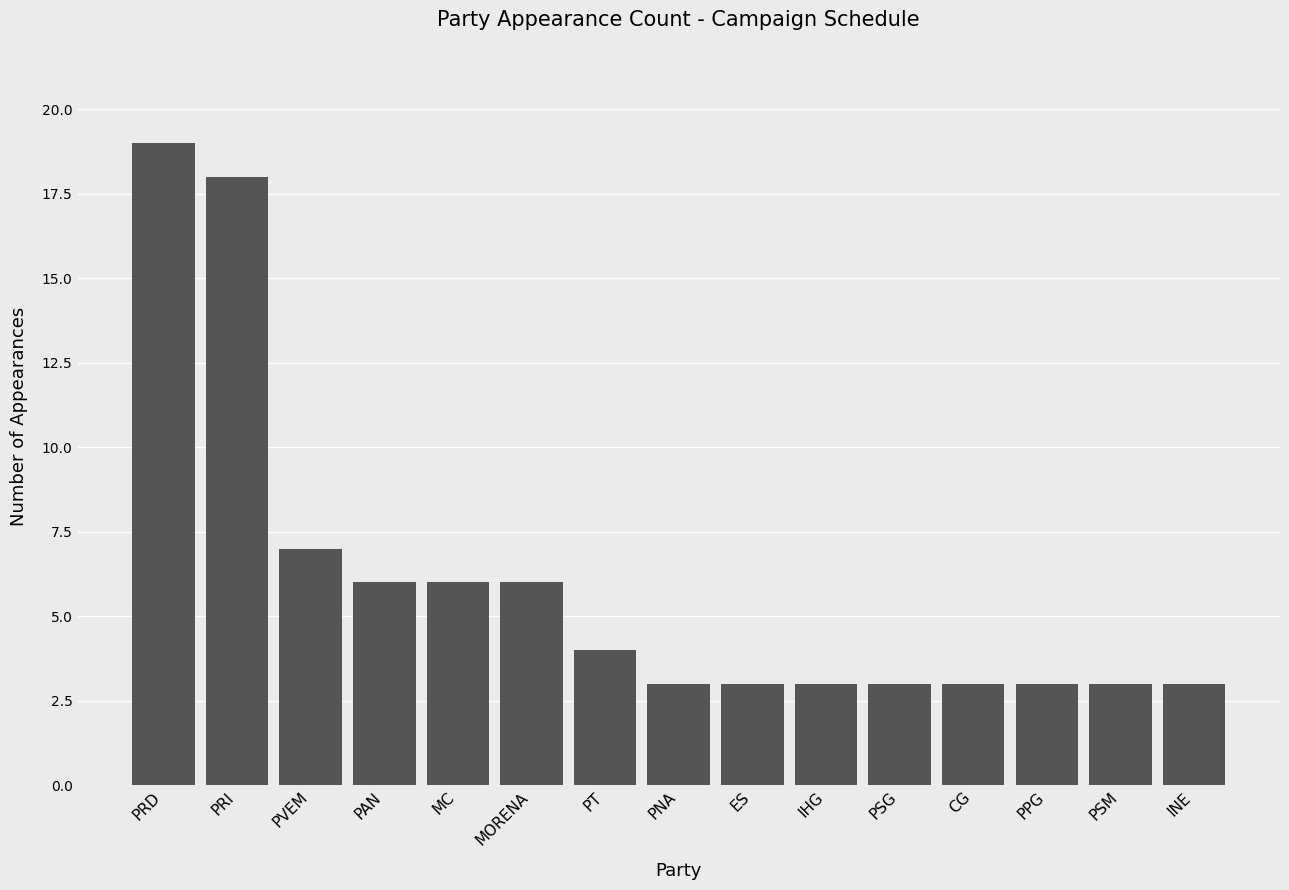

Reading left to right, list all the values displayed in this chart.

PRD=19	PRI=18	PVEM=7	PAN=6	MC=6	MORENA=6	PT=4	PNA=3	ES=3	IHG=3	PSG=3	CG=3	PPG=3	PSM=3	INE=3